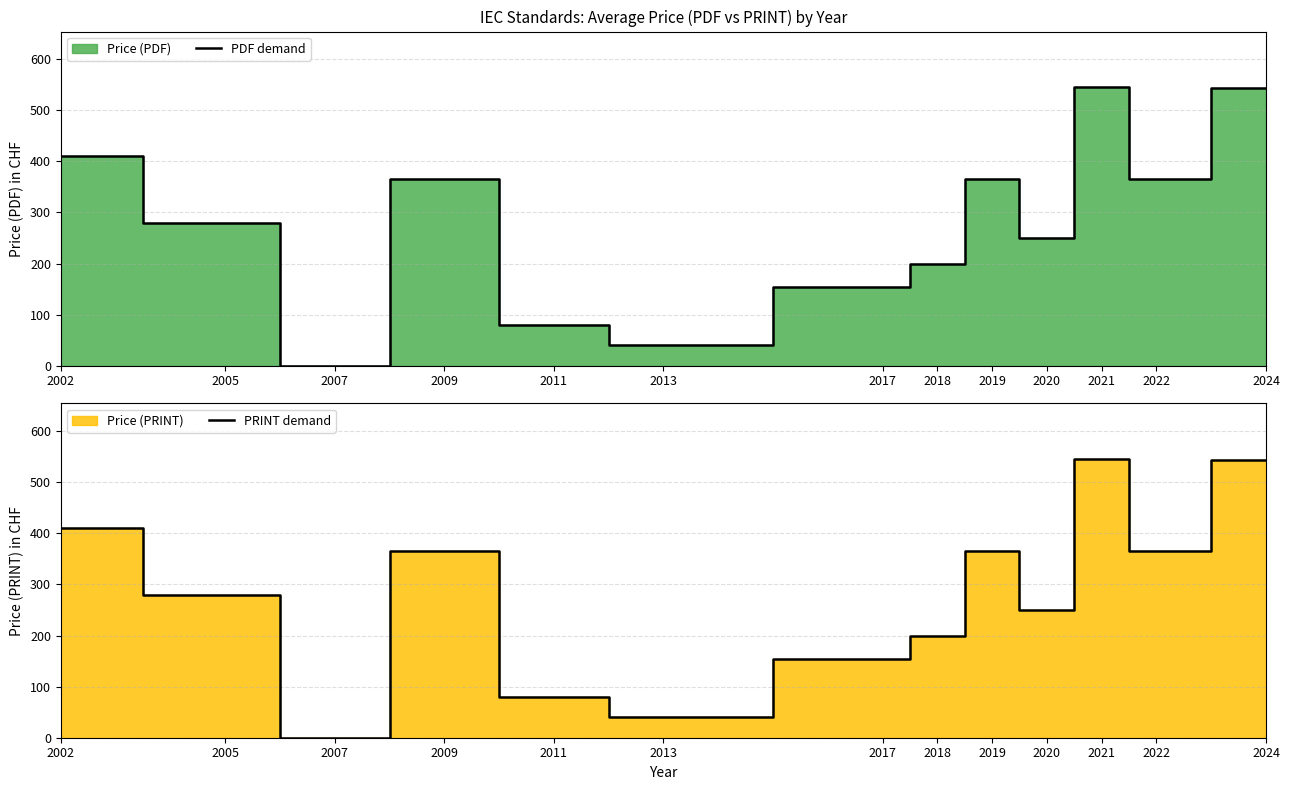

How many values in PDF demand are above zero?

12